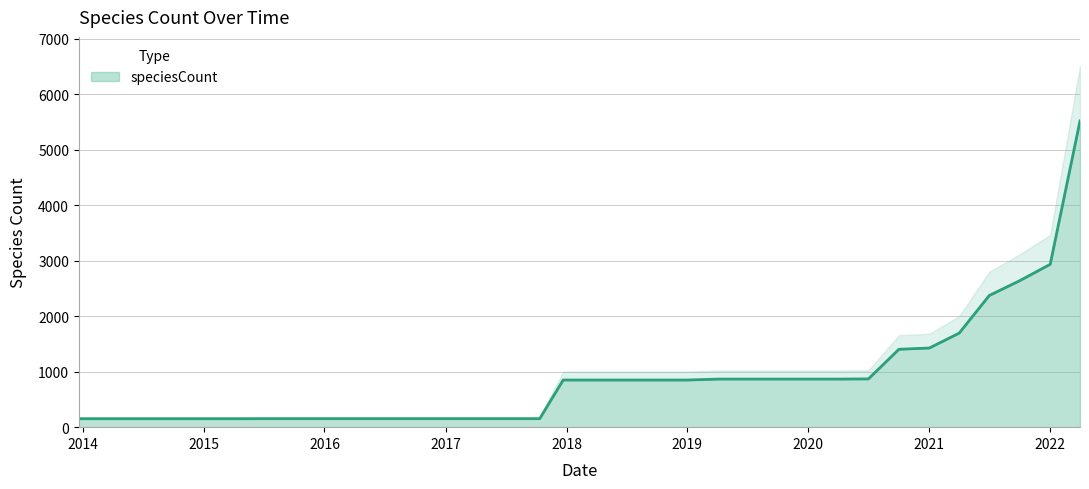

What is the minimum value for speciesCount?

152